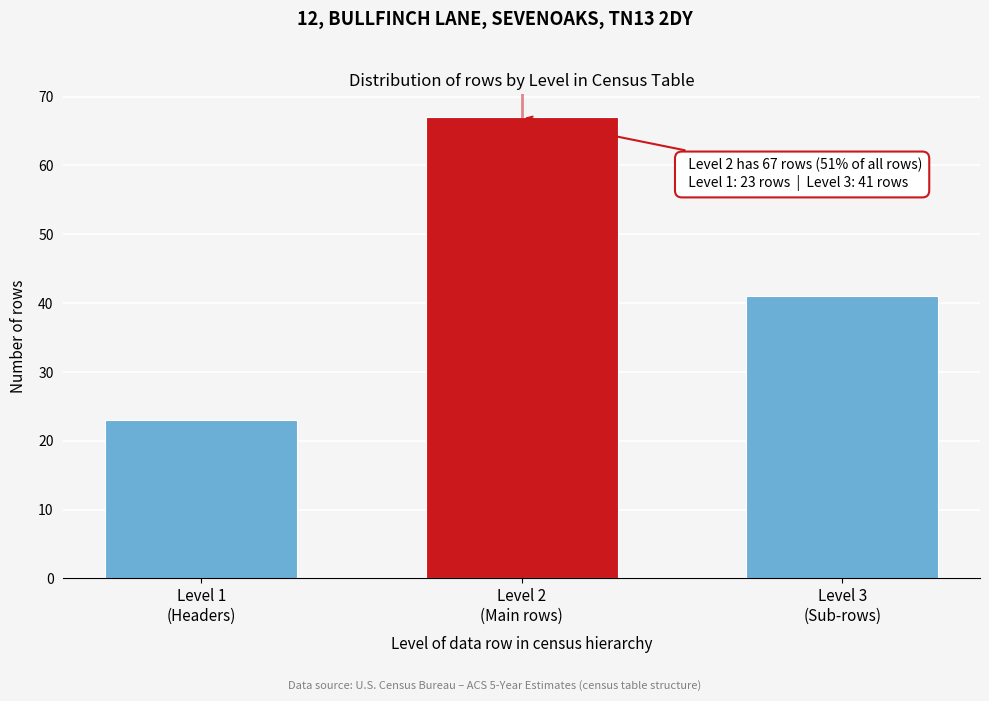

Reading left to right, extract all data points from this chart.

23	67	41